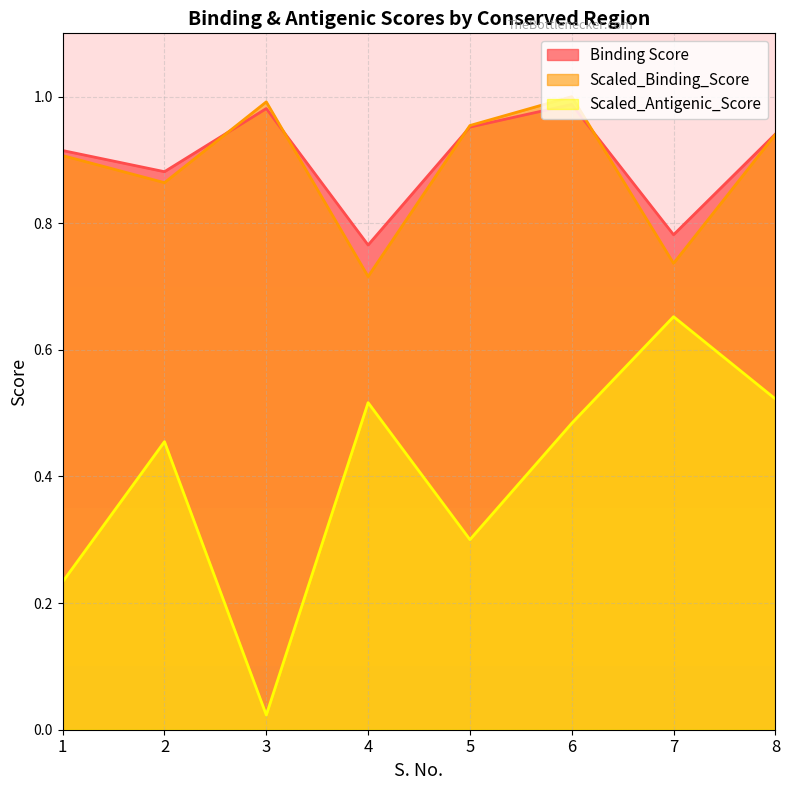

At which category does Scaled_Binding_Score reach its first local peak?

3